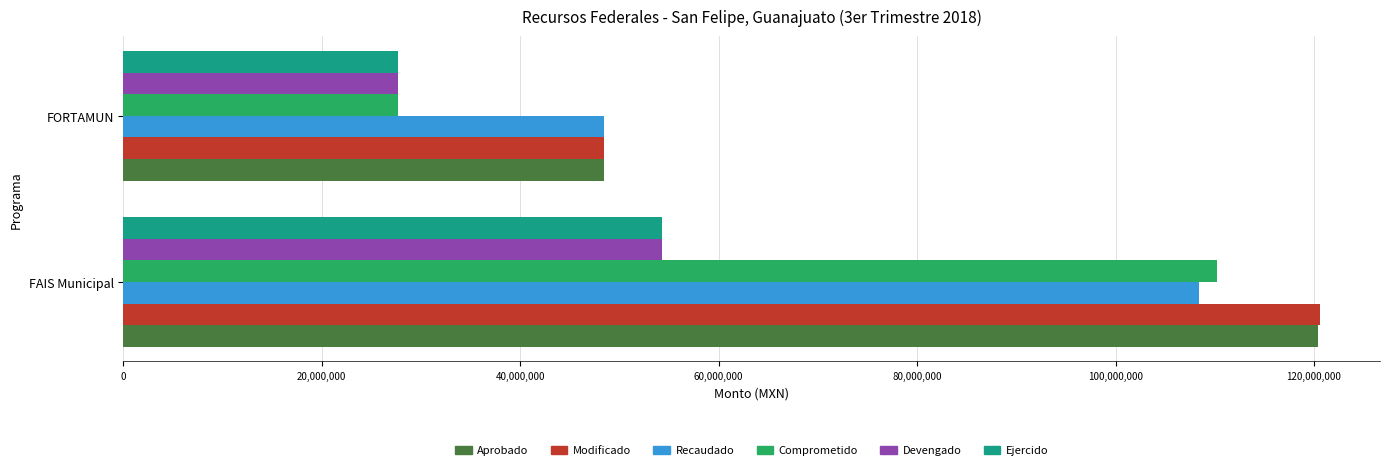

List the labels in order of Aprobado value, largest first.

FAIS Municipal, FORTAMUN